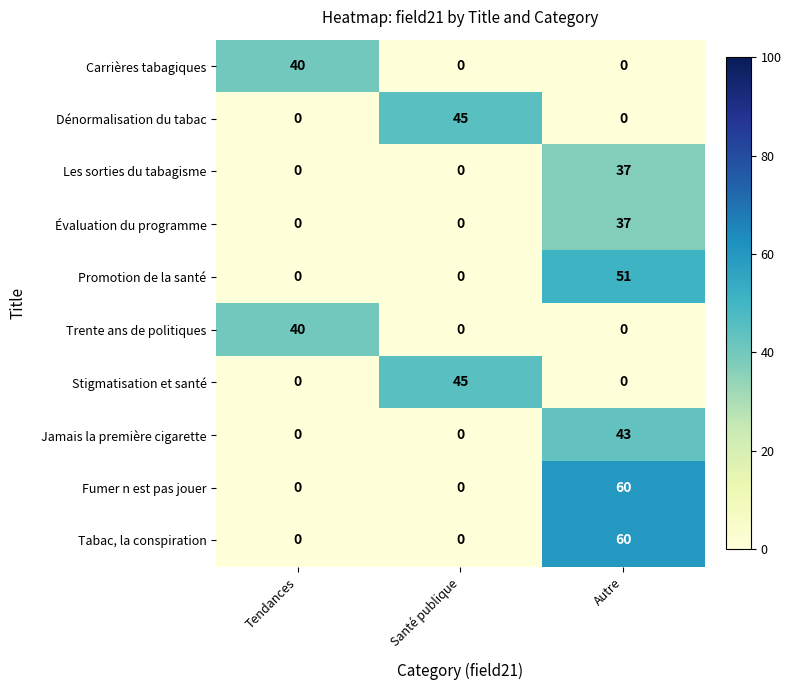

At how many categories does at least one series exceed 52?

1